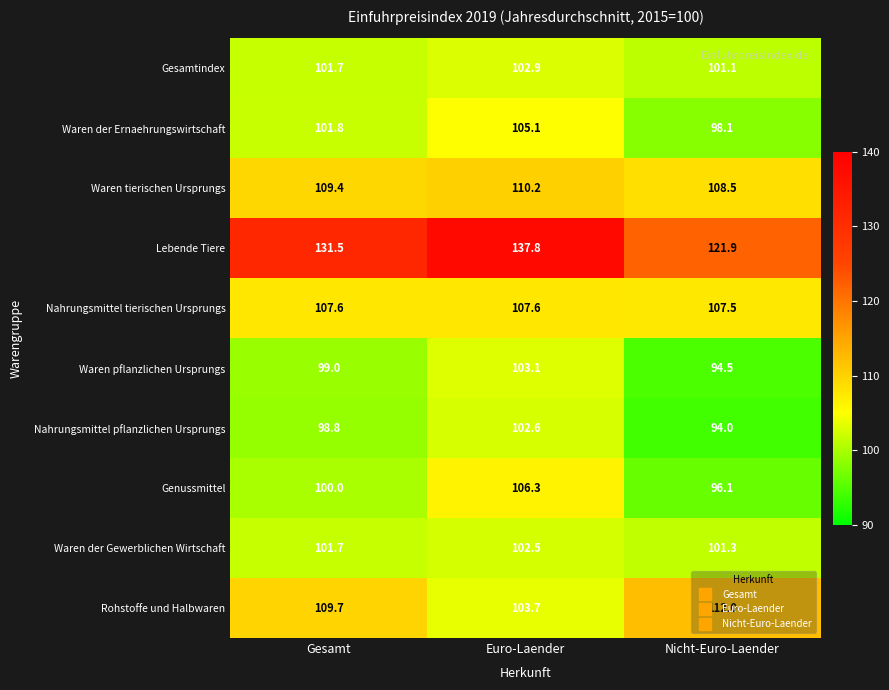

List the labels in order of Waren pflanzlichen Ursprungs value, smallest first.

Nicht-Euro-Laender, Gesamt, Euro-Laender